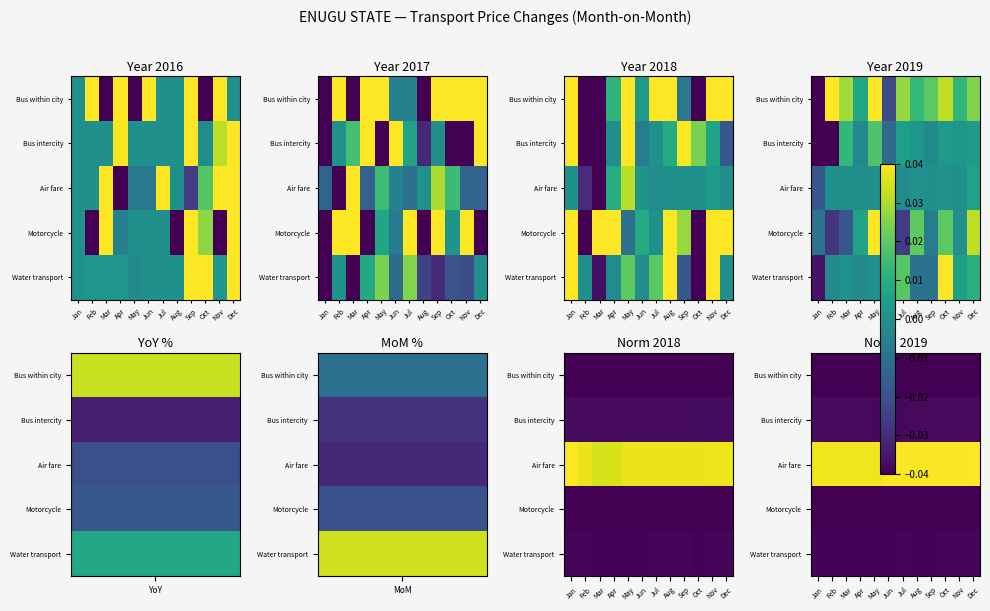

Is the value of Water transport at Sep greater than the value of Air fare at Jun?

No